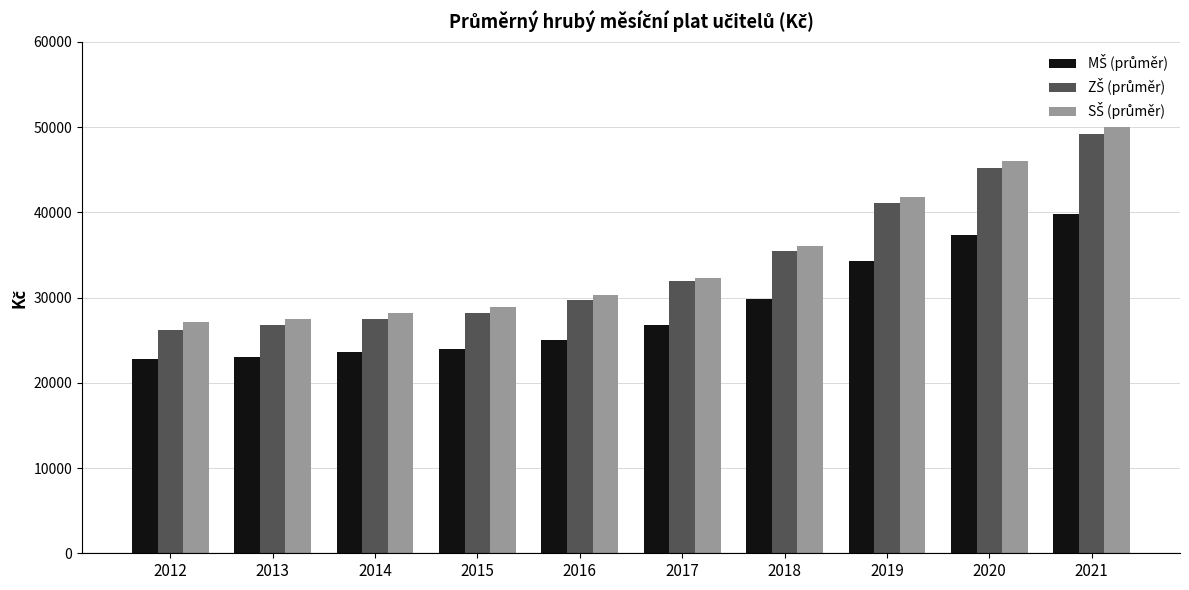

What is the minimum value shown in the chart?

22789.1